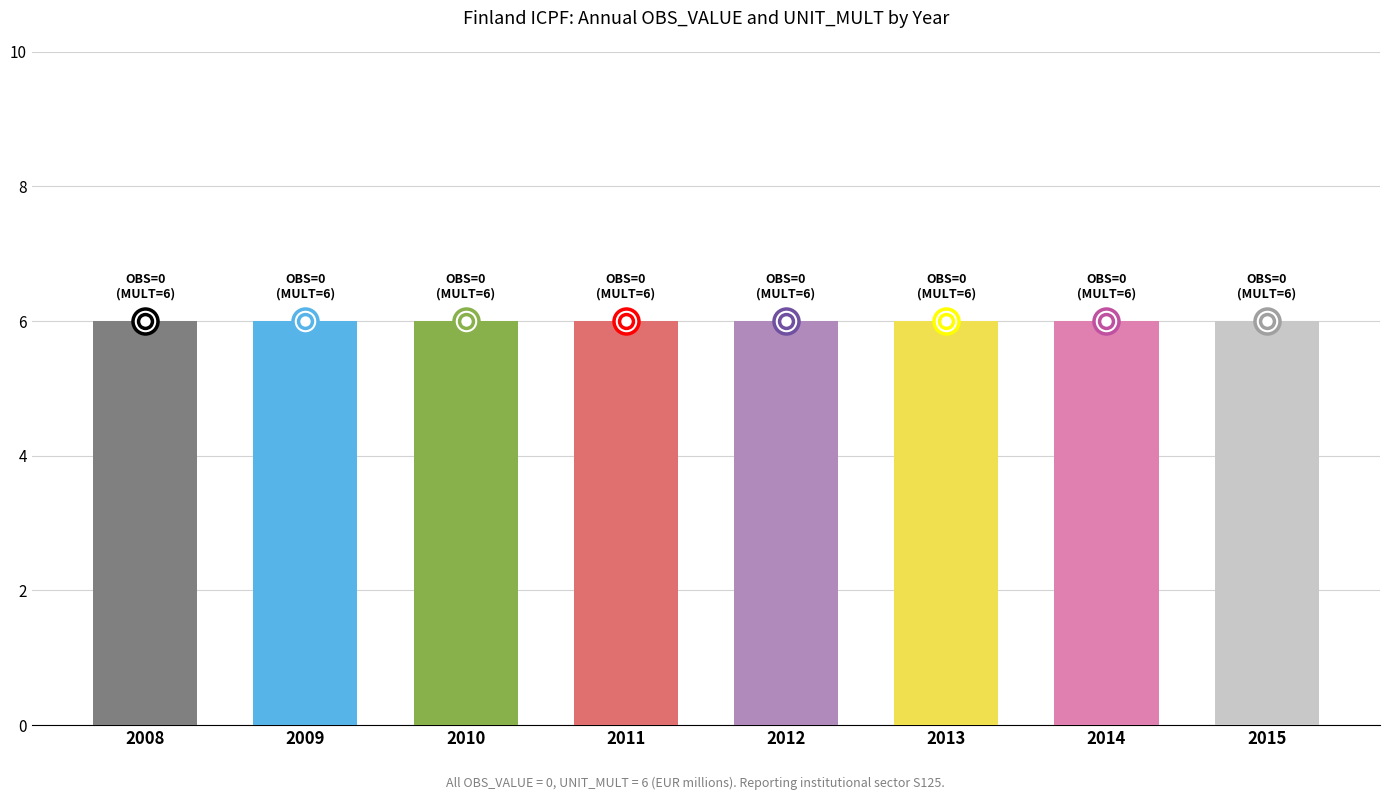

Which series has the widest spread of values?

OBS_VALUE